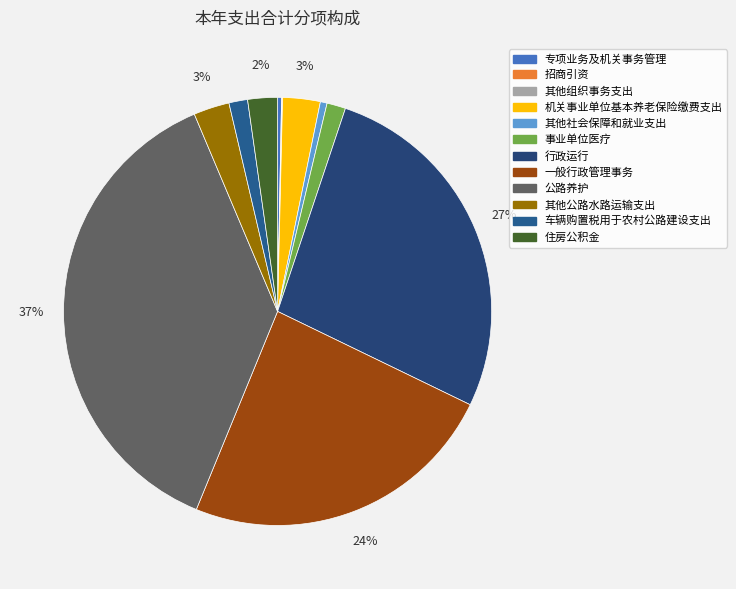

Count the number of slices in the pie.

12